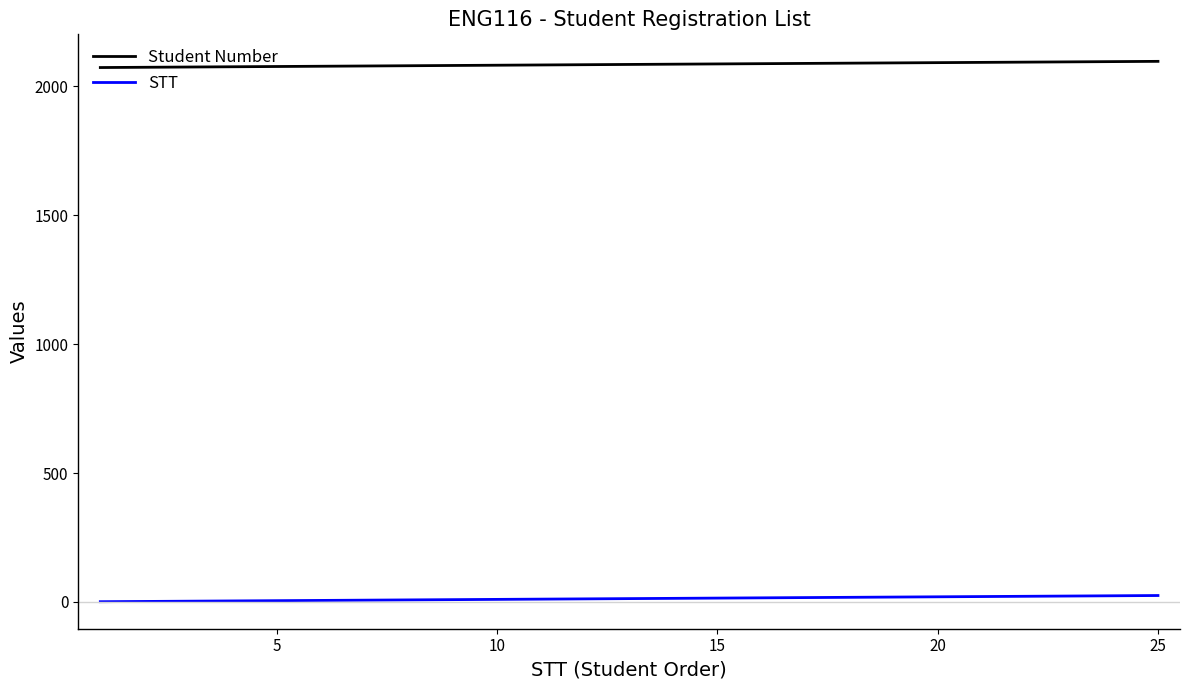

List the series in order of their peak value, highest first.

Student Number, STT